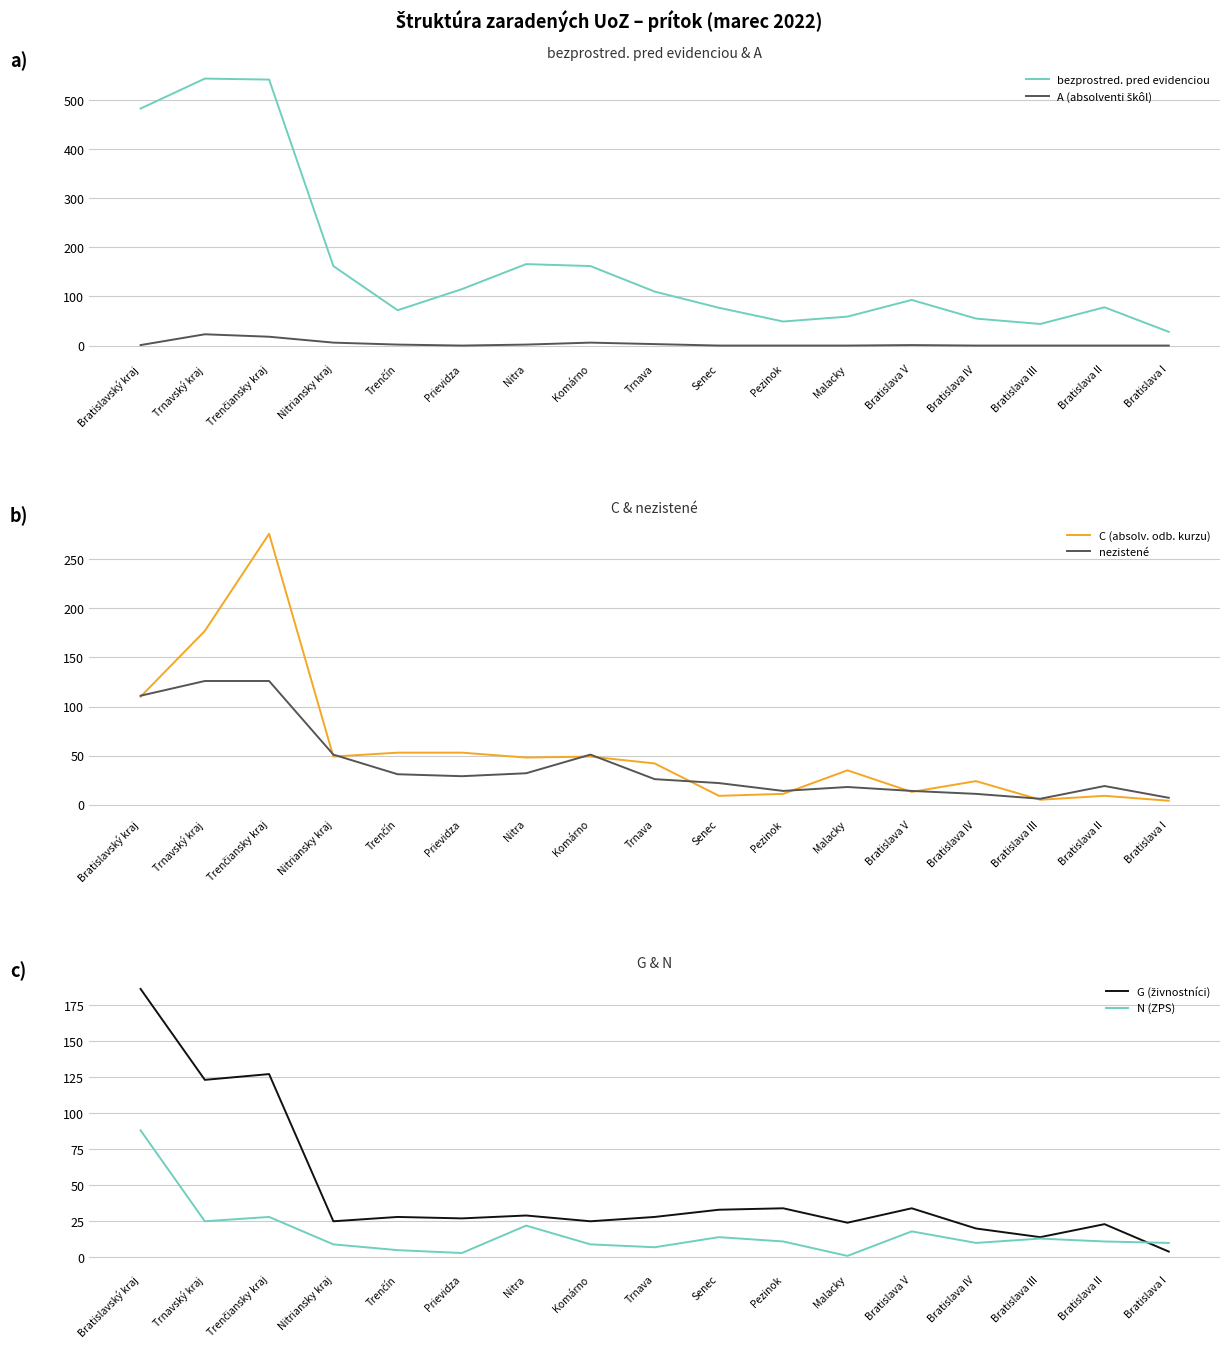

How many lines are shown in the chart?

6